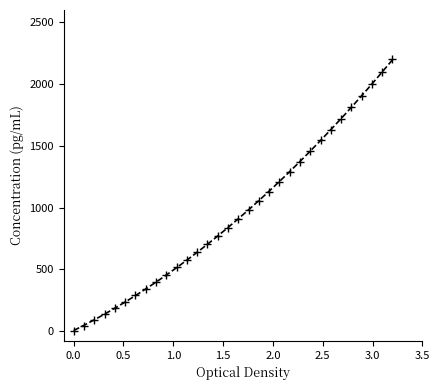

What is the range of X values (max minus min)?

3.2